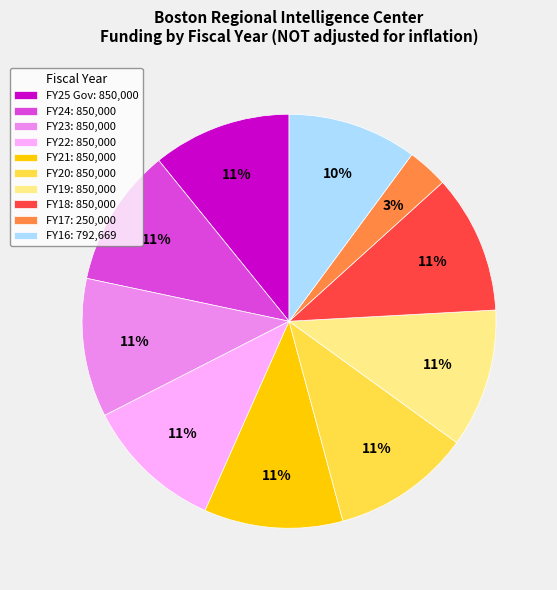

What is the ratio of the value at FY16 to the value at FY25 Gov?

0.9